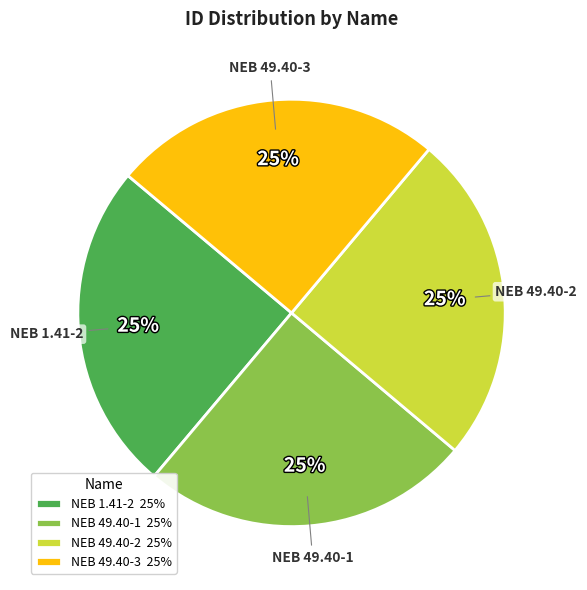

Does NEB 49.40-1 represent more than half of the total?

No